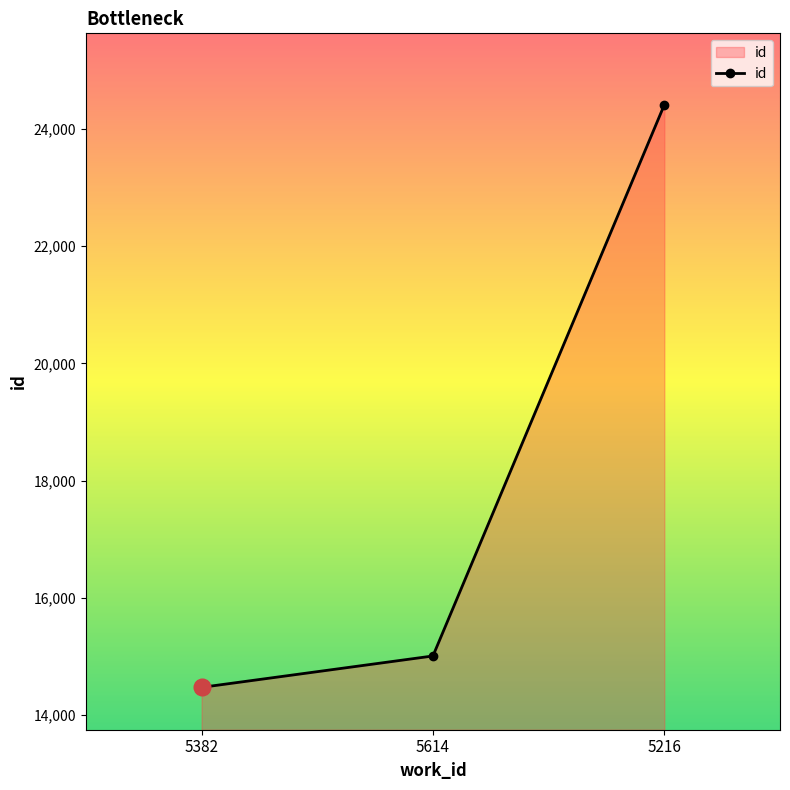

What is the smallest value displayed?

14468